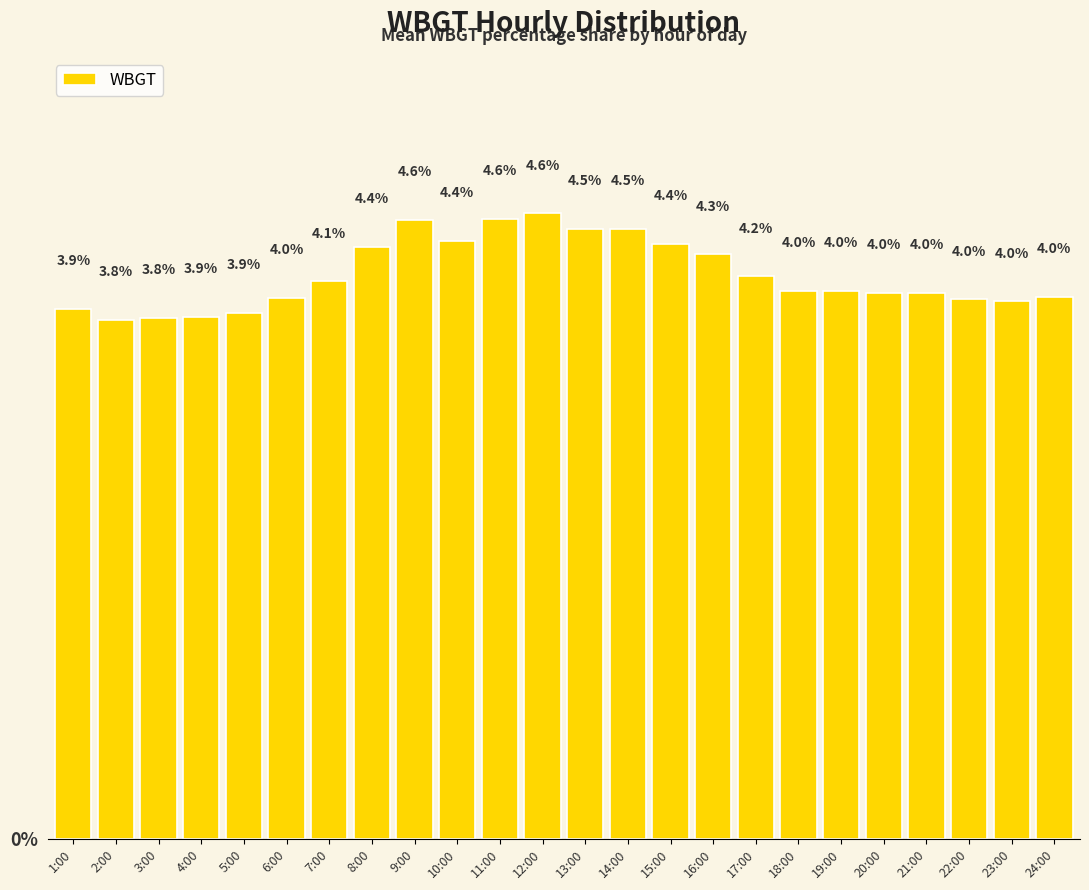

What is the sum of the values at 23:00 and 14:00?

8.5